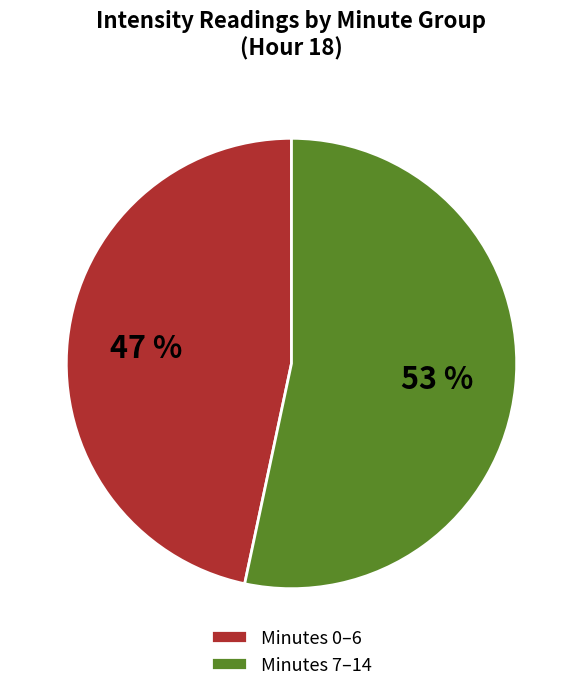

Is there any slice that represents more than half of the pie?

Yes